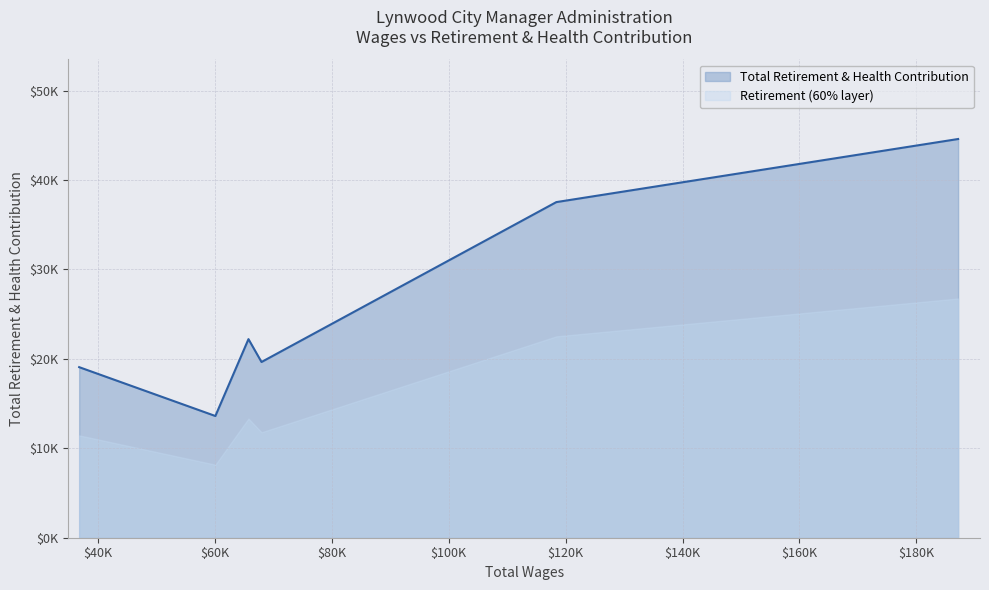

Does the chart have visible grid lines?

Yes